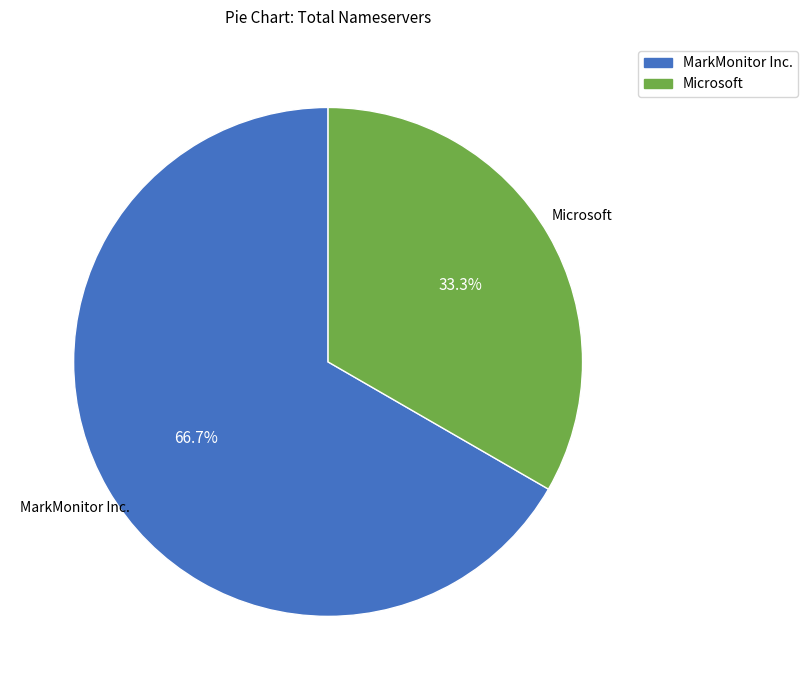

Is there a majority slice in this chart?

Yes